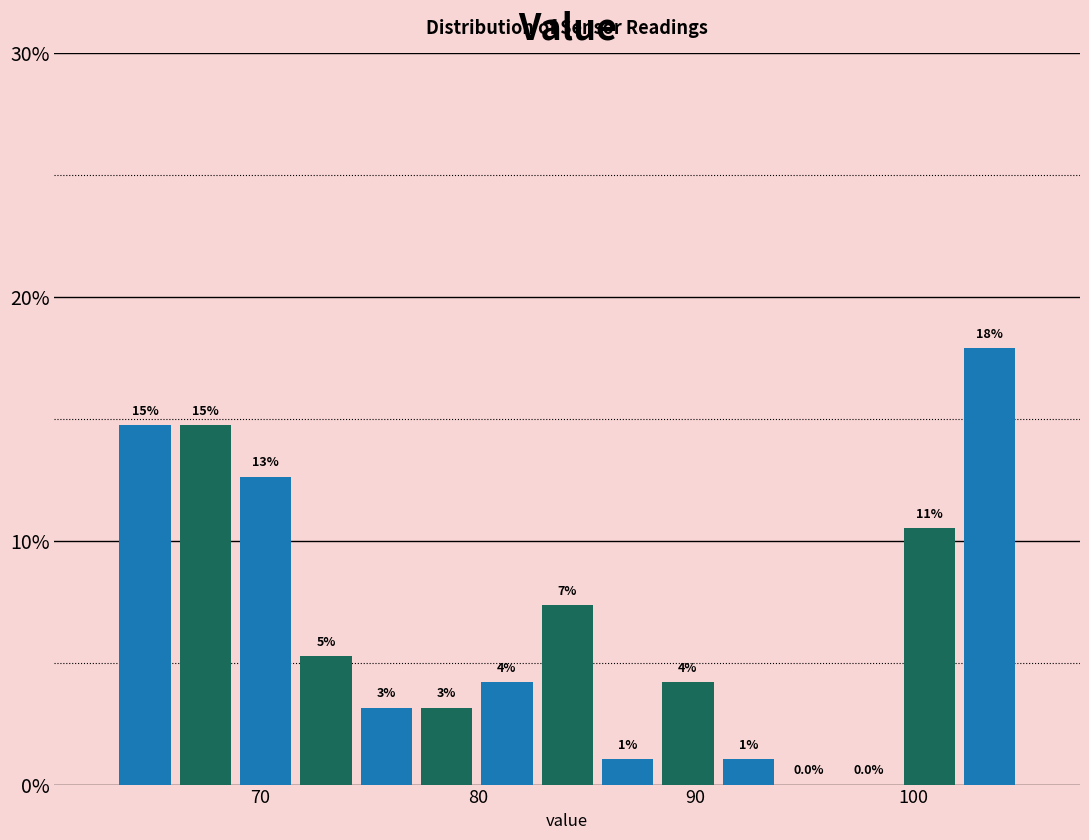

Around what value on the x-axis is the tallest bar? Give the approximate position of its centre, as read against the axis.

104